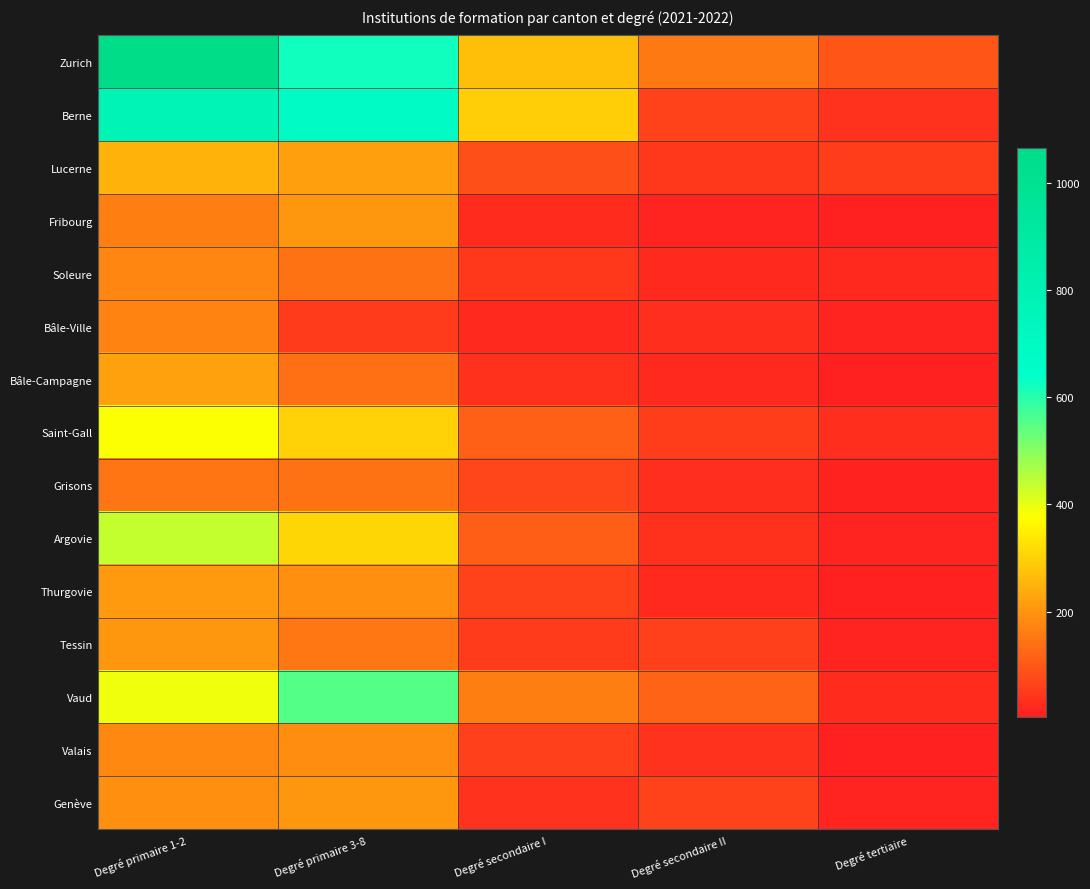

Between Degré secondaire I and Degré primaire 3-8, which is larger?

Degré primaire 3-8